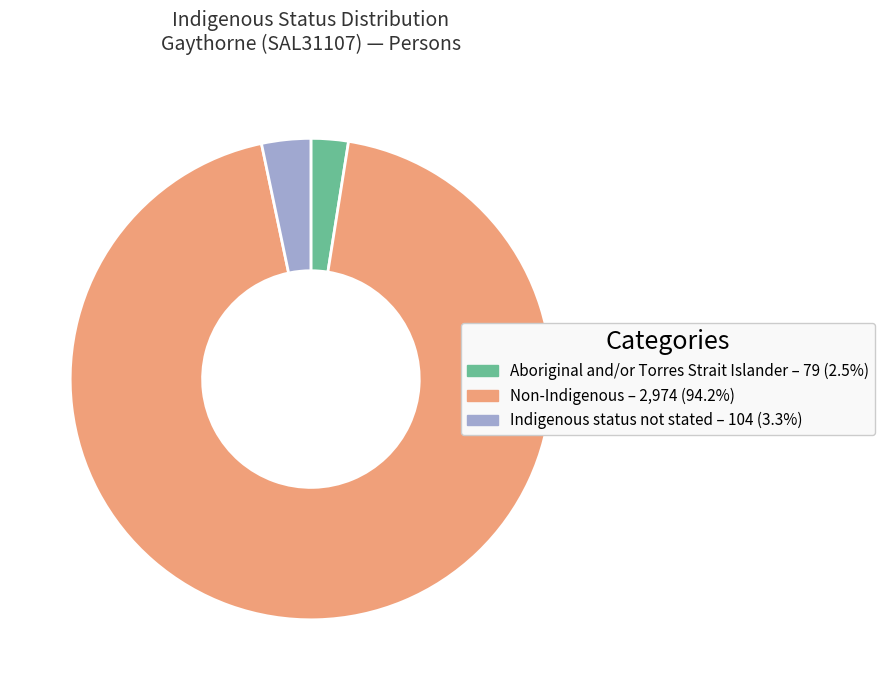

Combined, do Aboriginal and/or Torres Strait Islander and Non-Indigenous account for over 50%?

Yes